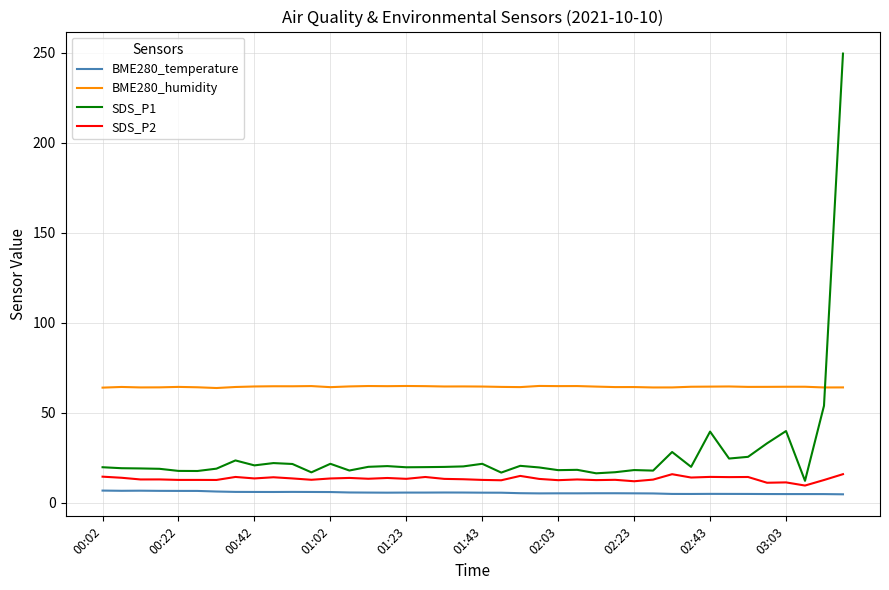

What is the highest value of the SDS_P1 series?

249.5